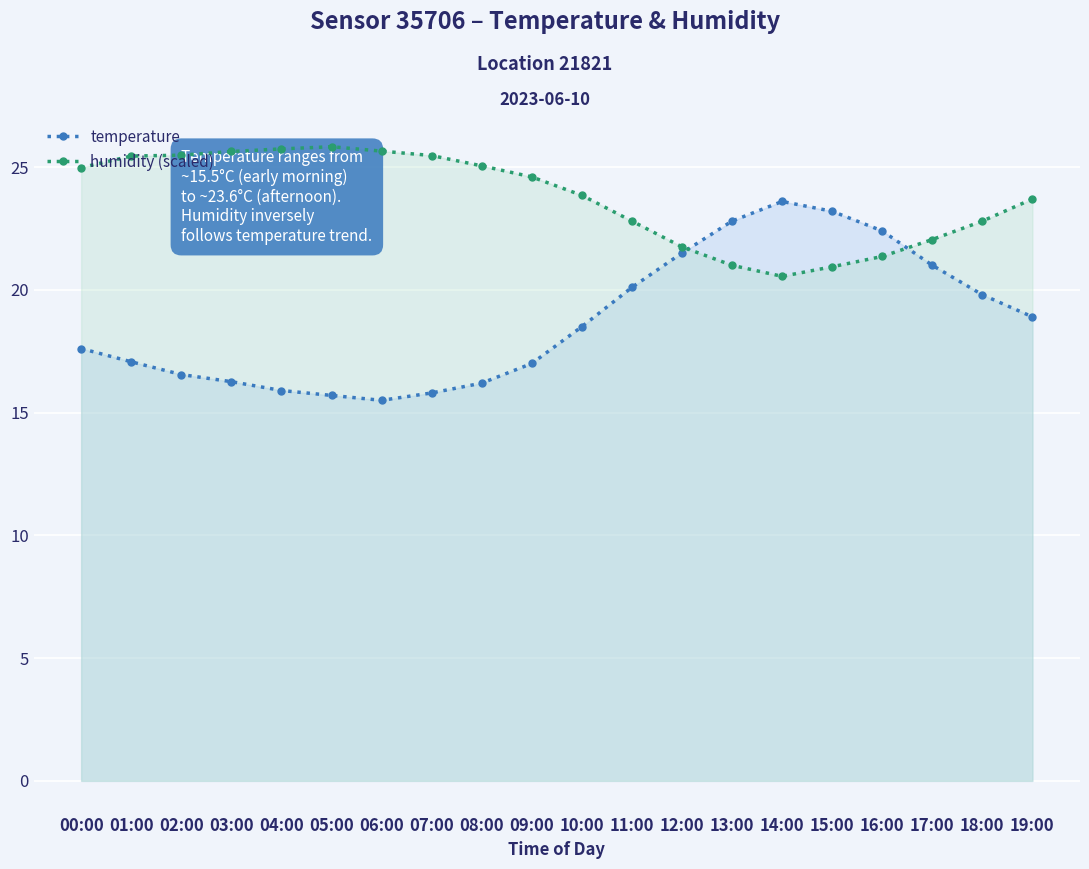

After their last crossing, which series has the higher values: temperature or humidity?

humidity